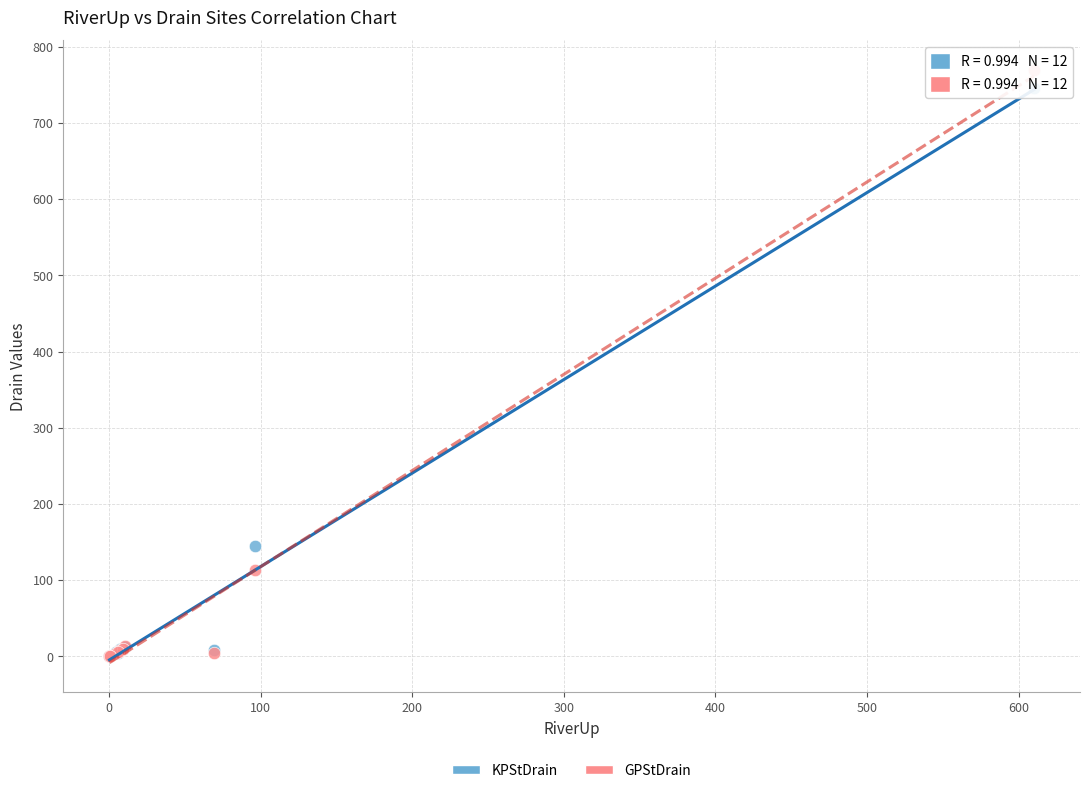

Across all series, what Y value is closest to 384?

145.0